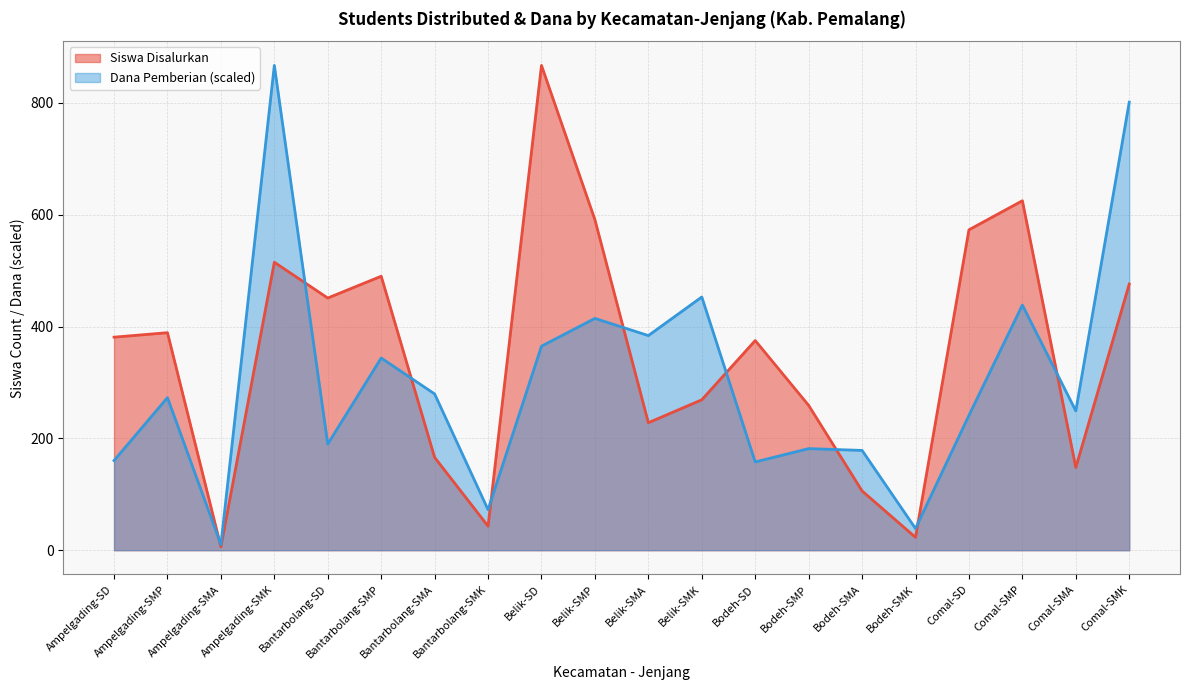

How many intersections are there between Dana Pemberian and Siswa Disalurkan?

9